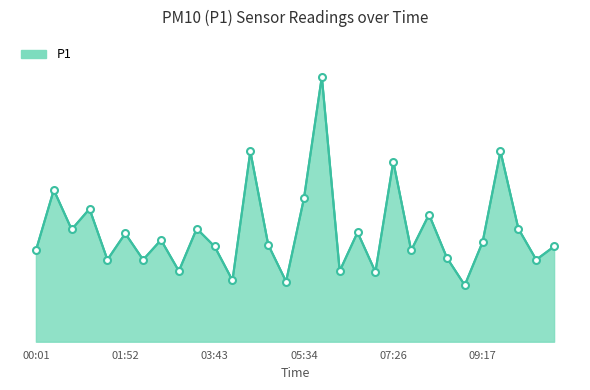

What is the minimum value shown in the chart?

2.0